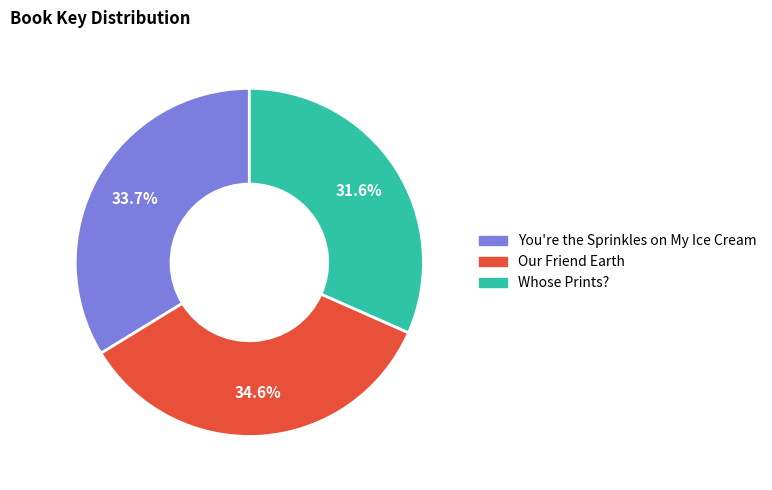

What percentage do Whose Prints? and Our Friend Earth together represent?

66.3%